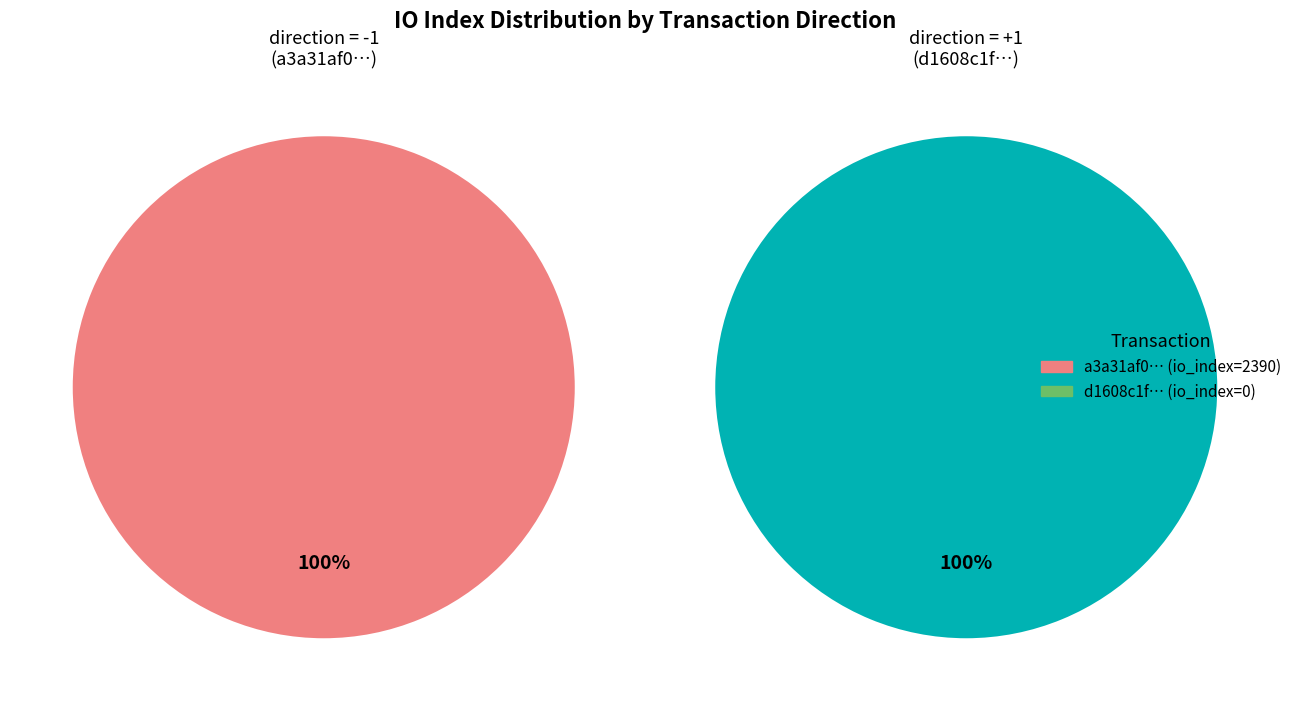

Combined, what portion of the pie is io_index=0 and io_index=2390?

100.0%